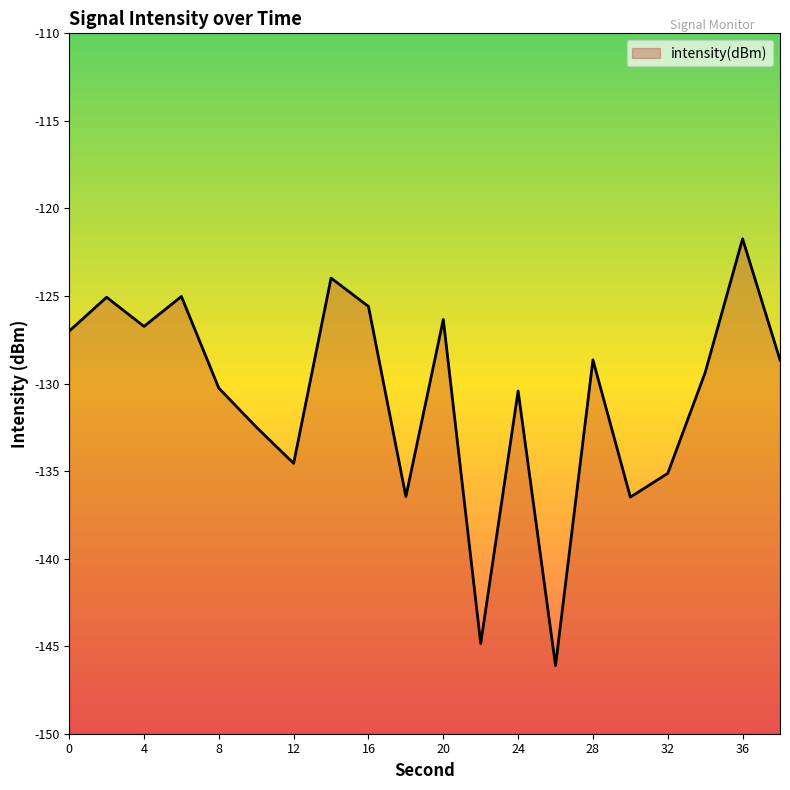

Reading left to right, transcribe all the data shown in this chart.

-127.0	-125.1	-126.7	-125.0	-130.3	-132.5	-134.6	-124.0	-125.6	-136.5	-126.3	-144.8	-130.4	-146.1	-128.6	-136.5	-135.1	-129.4	-121.7	-128.7